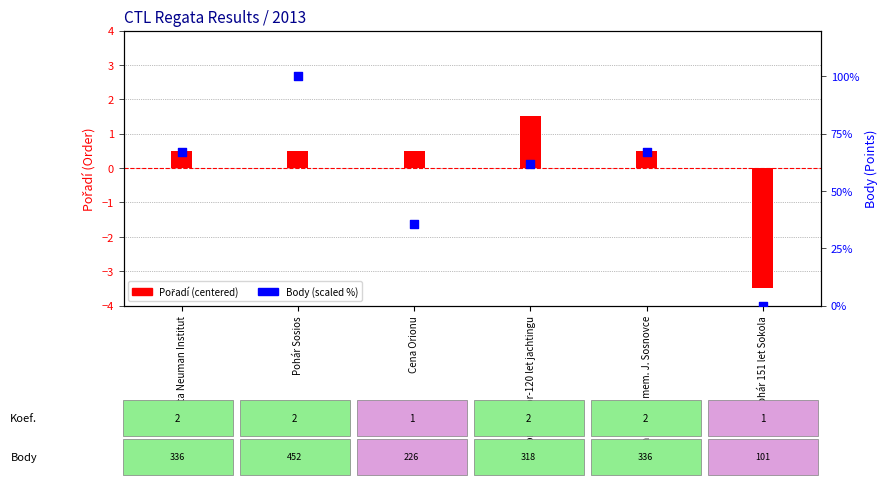

Which series has the largest Y range (max minus min)?

Body (scaled %)